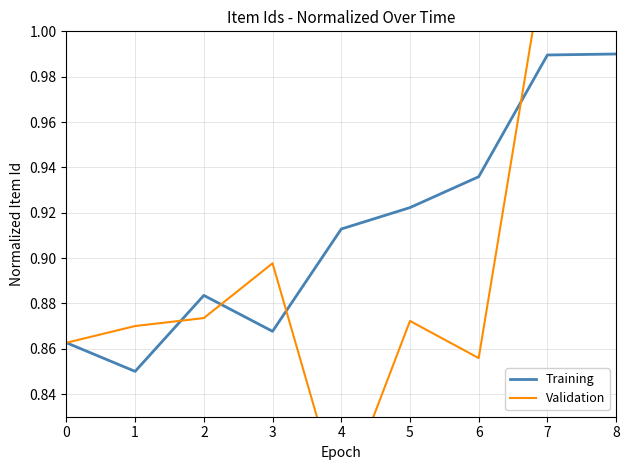

Which has a higher value, 6 or 7?

7